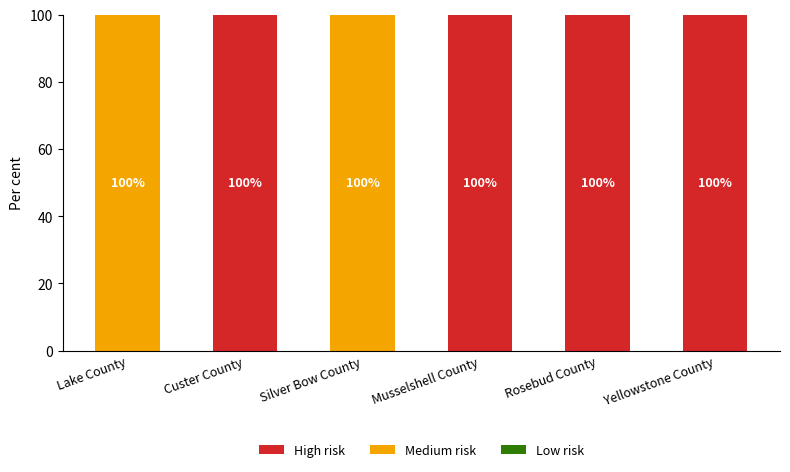

True or false: Medium risk has a value of 100 at Silver Bow County.

True